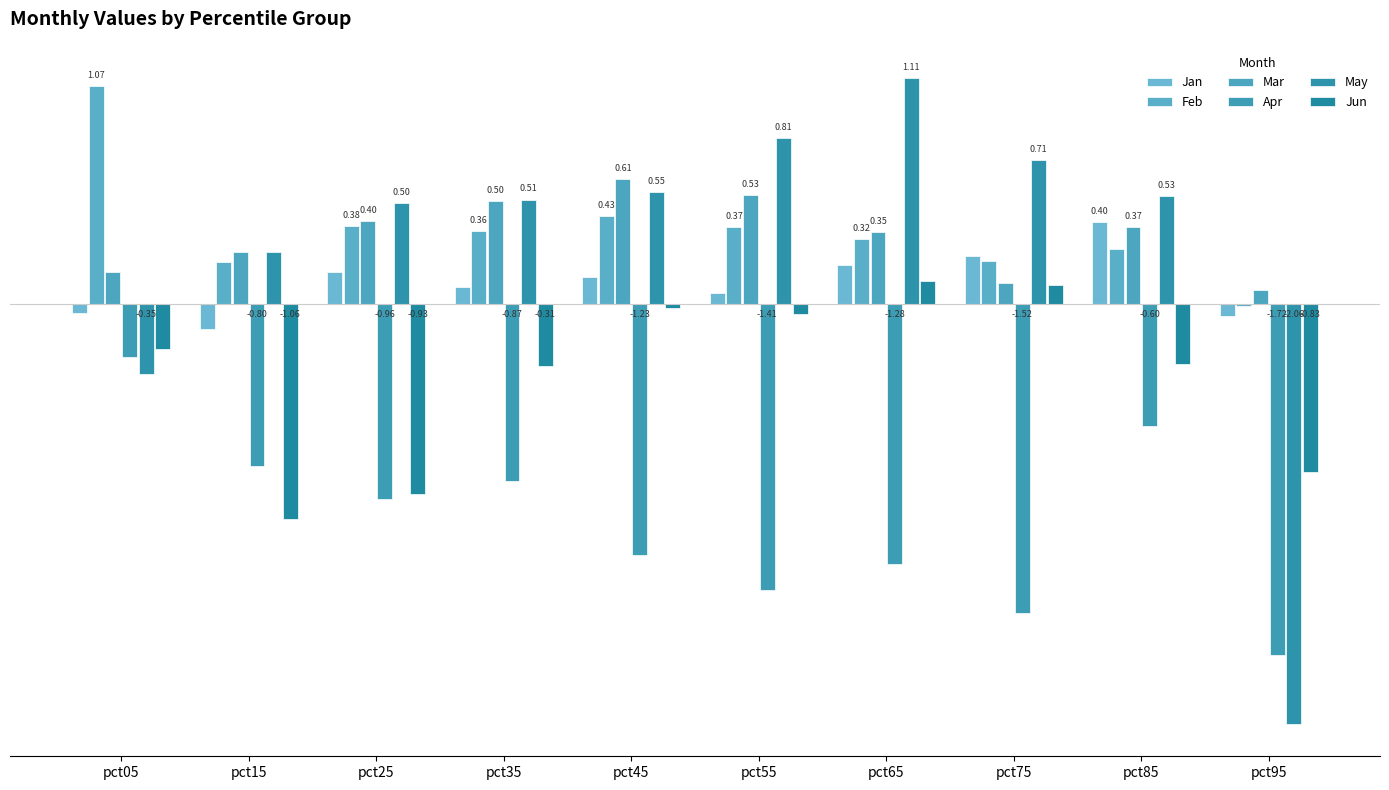

What are all the series names shown in the legend?

Jan, Feb, Mar, Apr, May, Jun